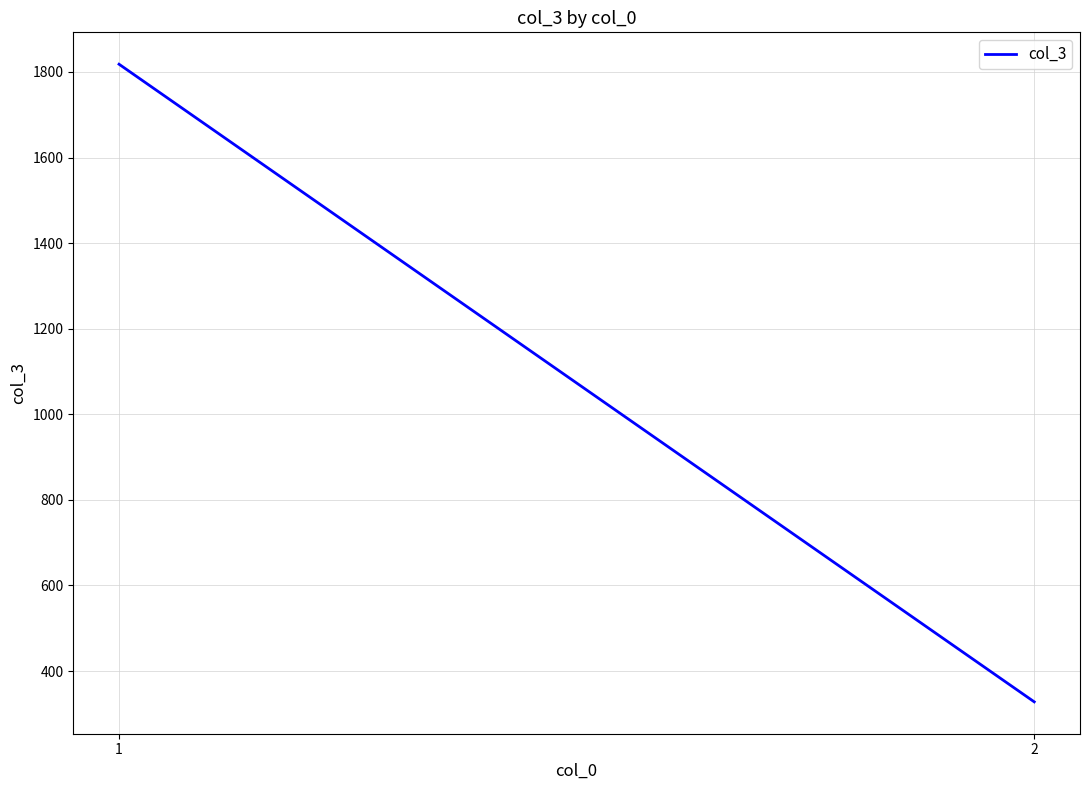

Rank the categories by value from lowest to highest.

2, 1